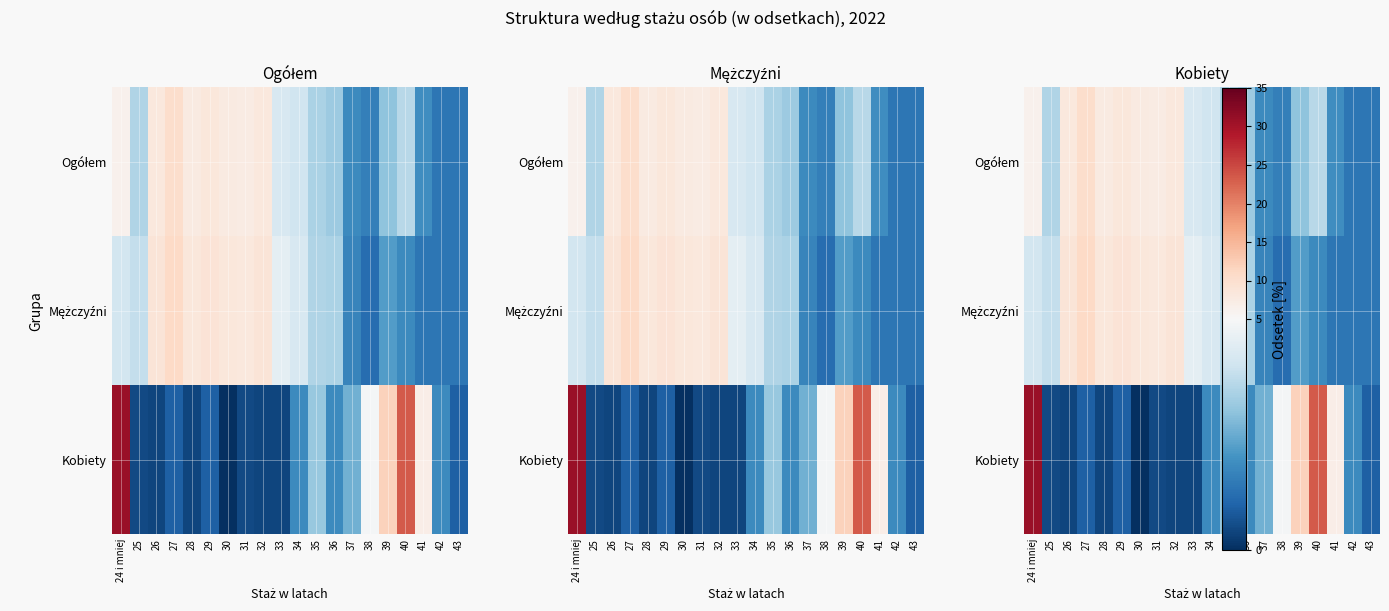

True or false: Ogółem has a value of 3.5 at 25.

True